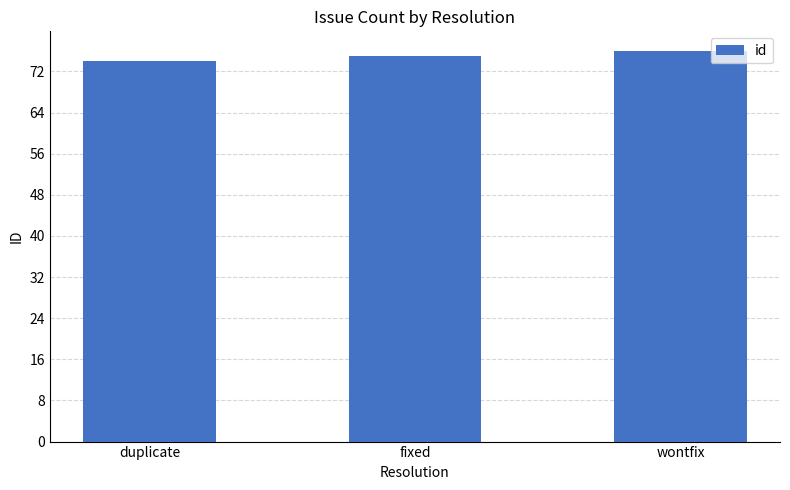

What is the label of the 2nd bar from the left?

fixed